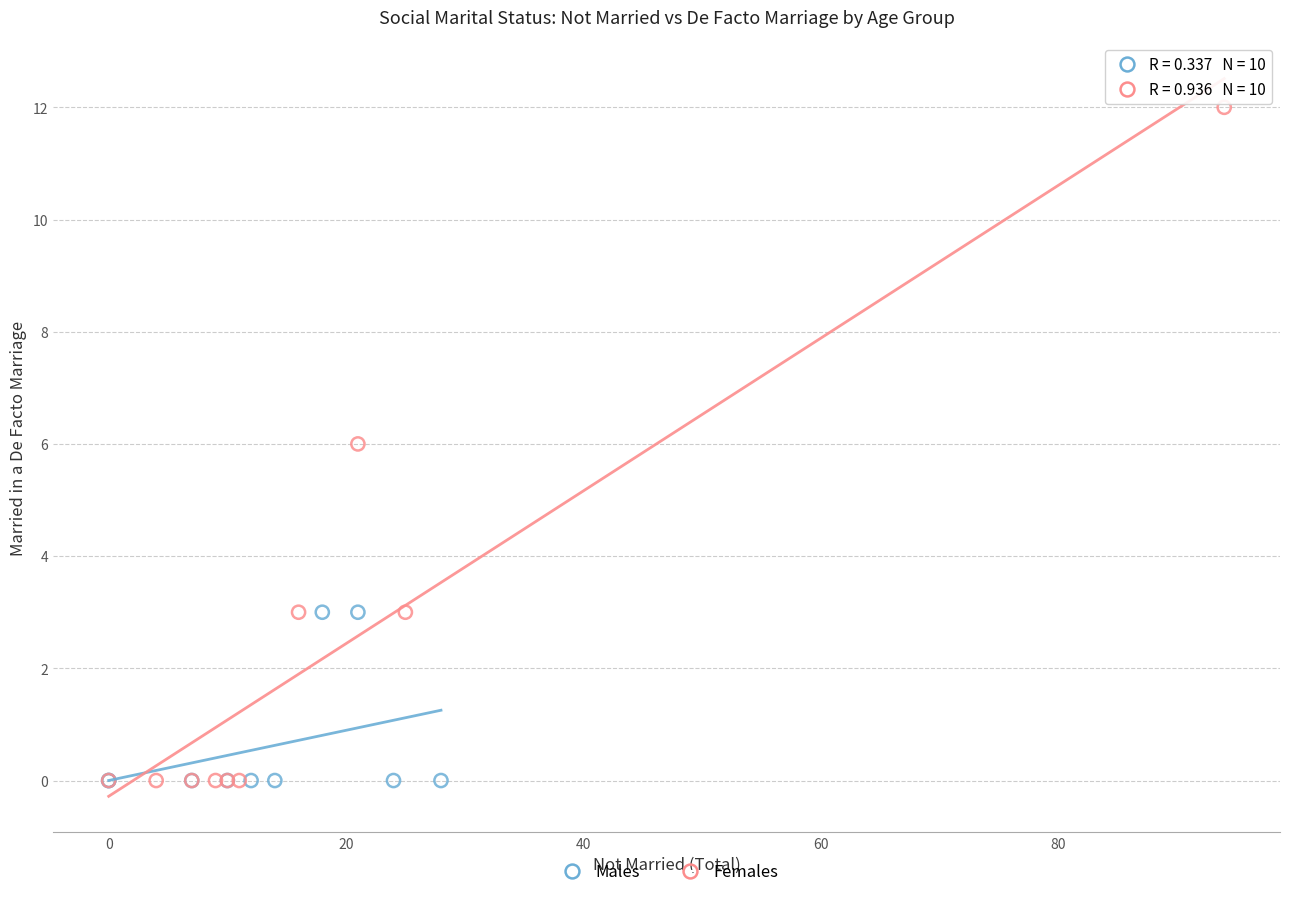

What are all the series names shown in the legend?

Males, Females